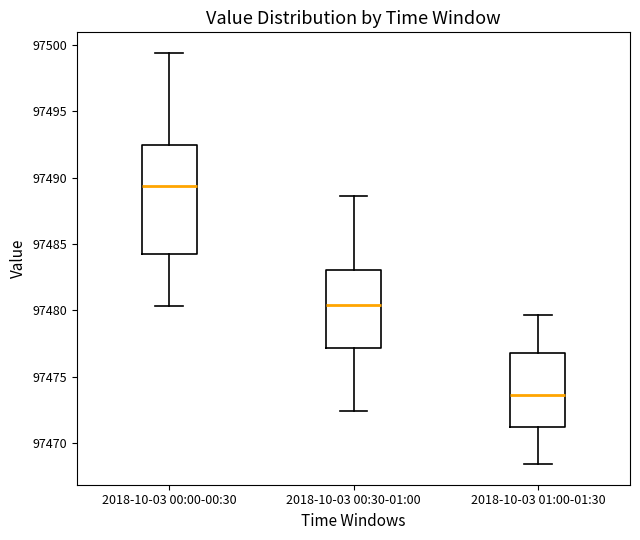

Where does the lower whisker of the box for 2018-10-03 01:00-01:30 end on the y-axis? The values are not printed on the chart, so give them approximately, as read against the axis.

97468.5